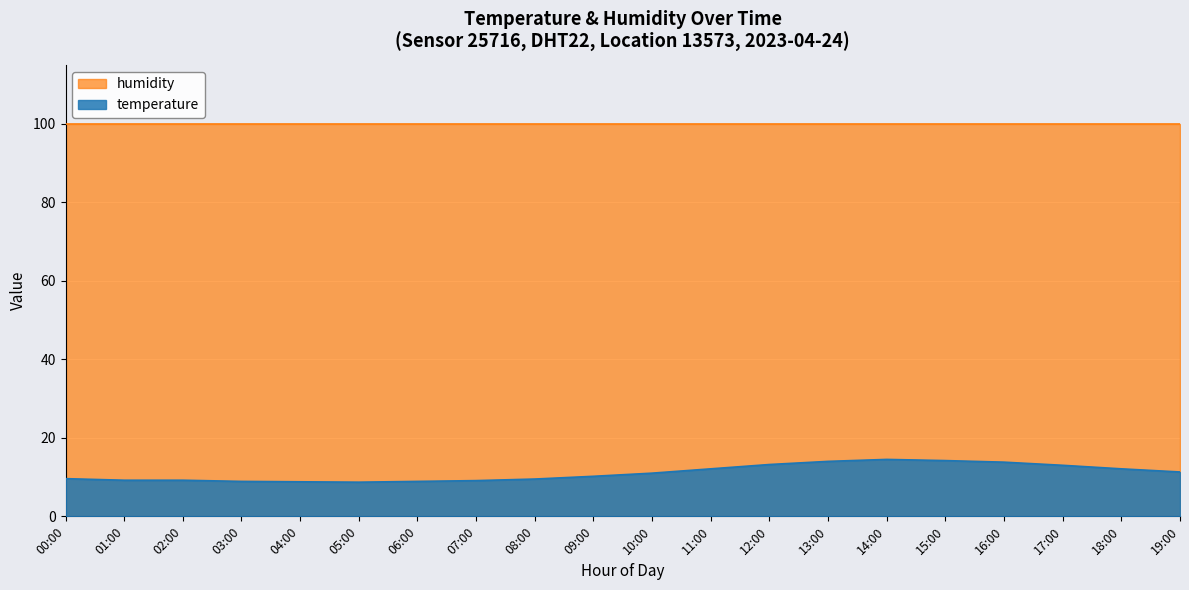

Is it true that the value at 06:00 is 8.9?

True